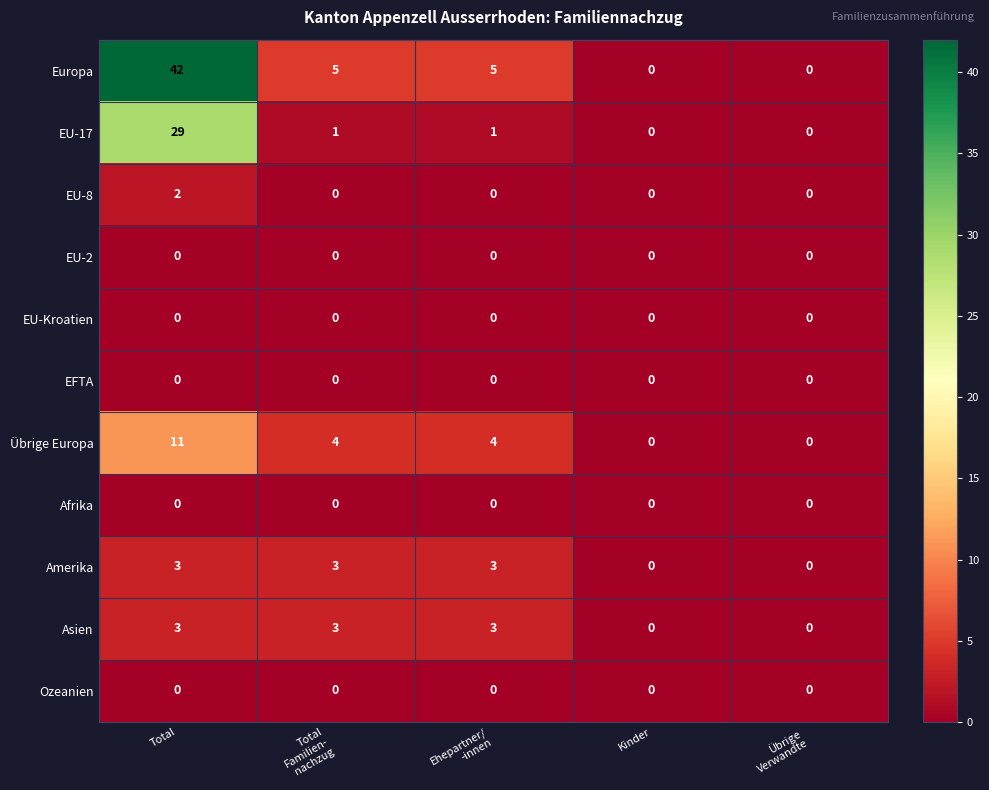

What is the difference between the maximum and minimum values in the EU-17 series?

29